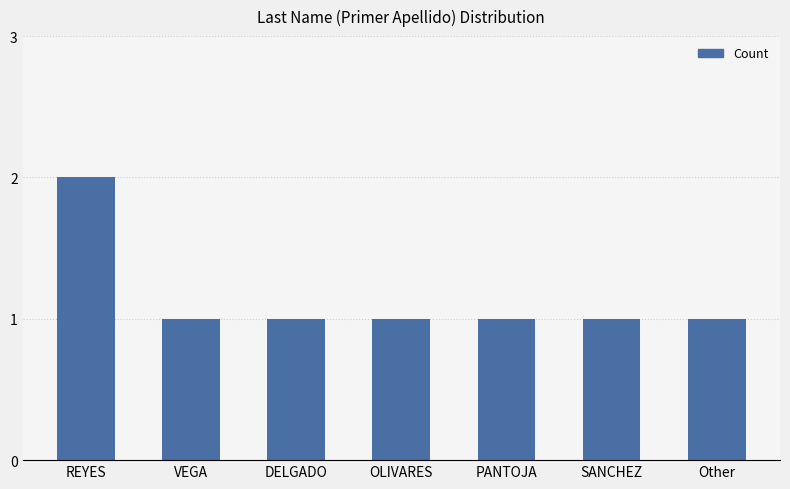

How many categories are shown in the chart?

7